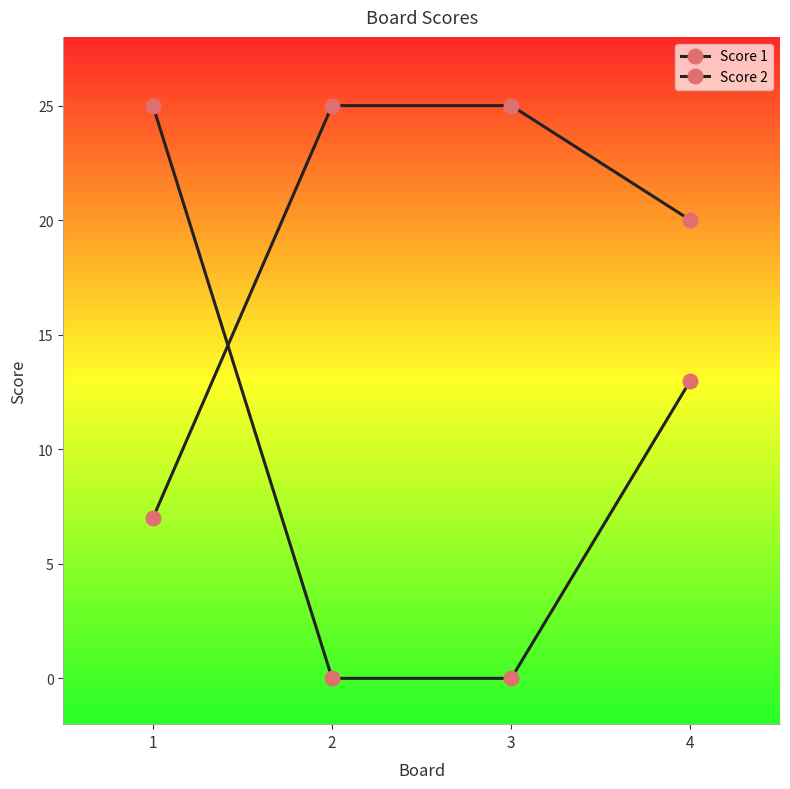

How many data points does each series have?

4